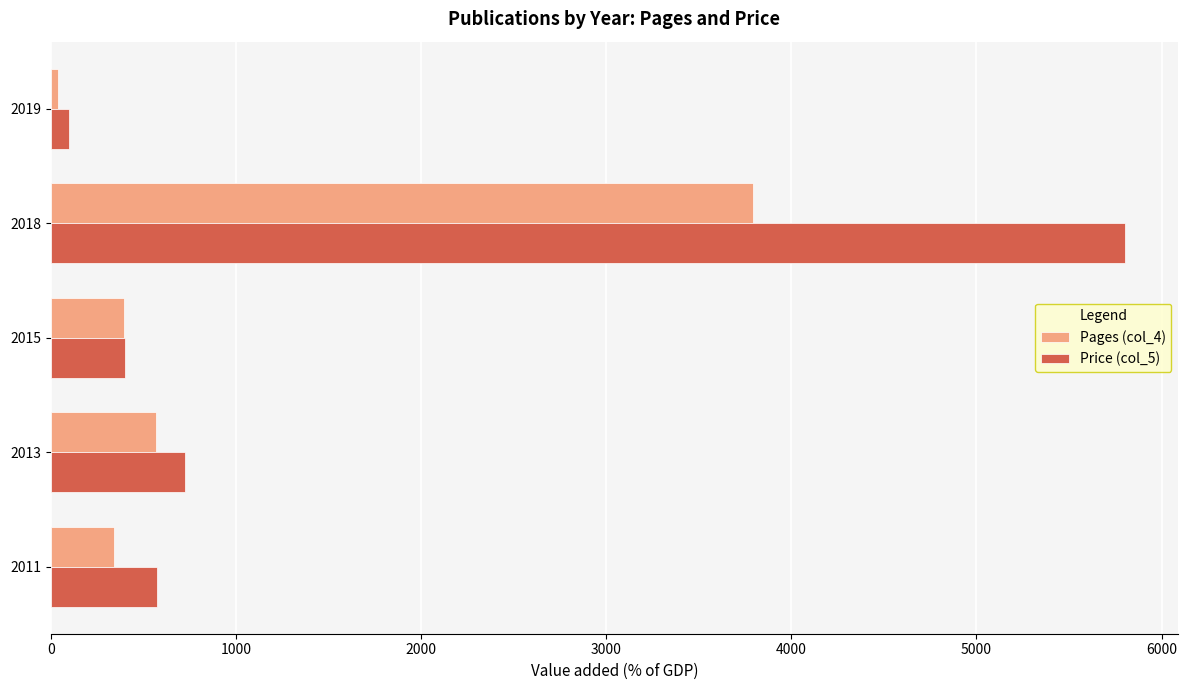

What is the average value of the Price (col_5) series?

1520